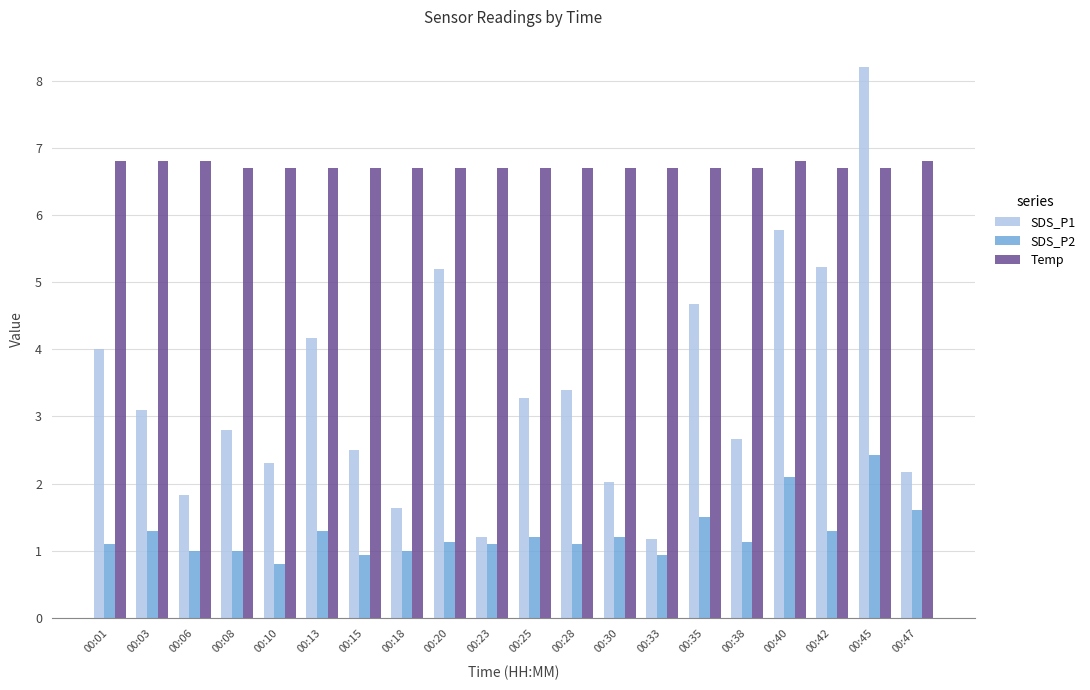

What is the difference between the maximum and second lowest values in the SDS_P1 series?

7.0